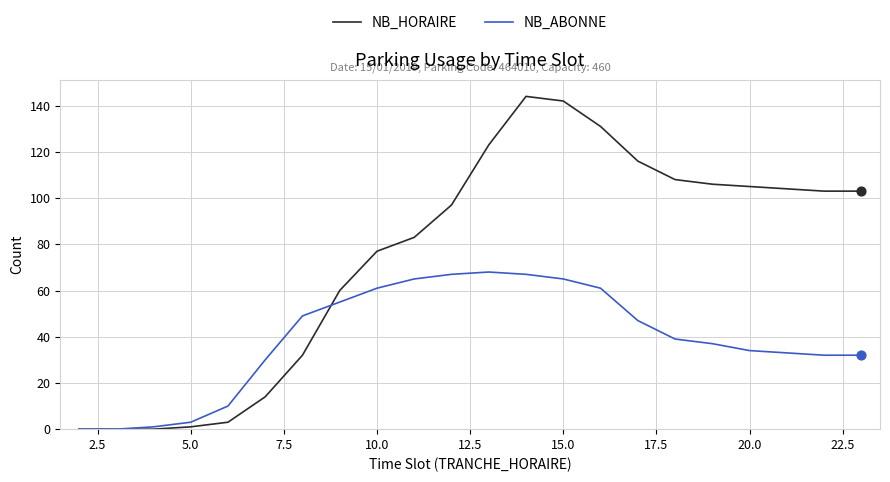

Which series has the largest total across all categories?

NB_HORAIRE